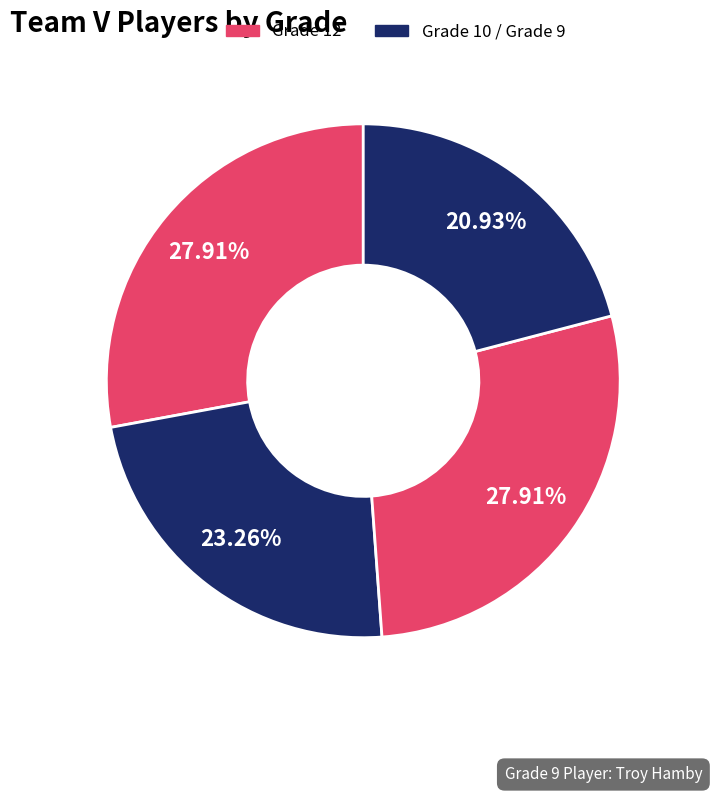

Is there any slice that represents more than half of the pie?

No